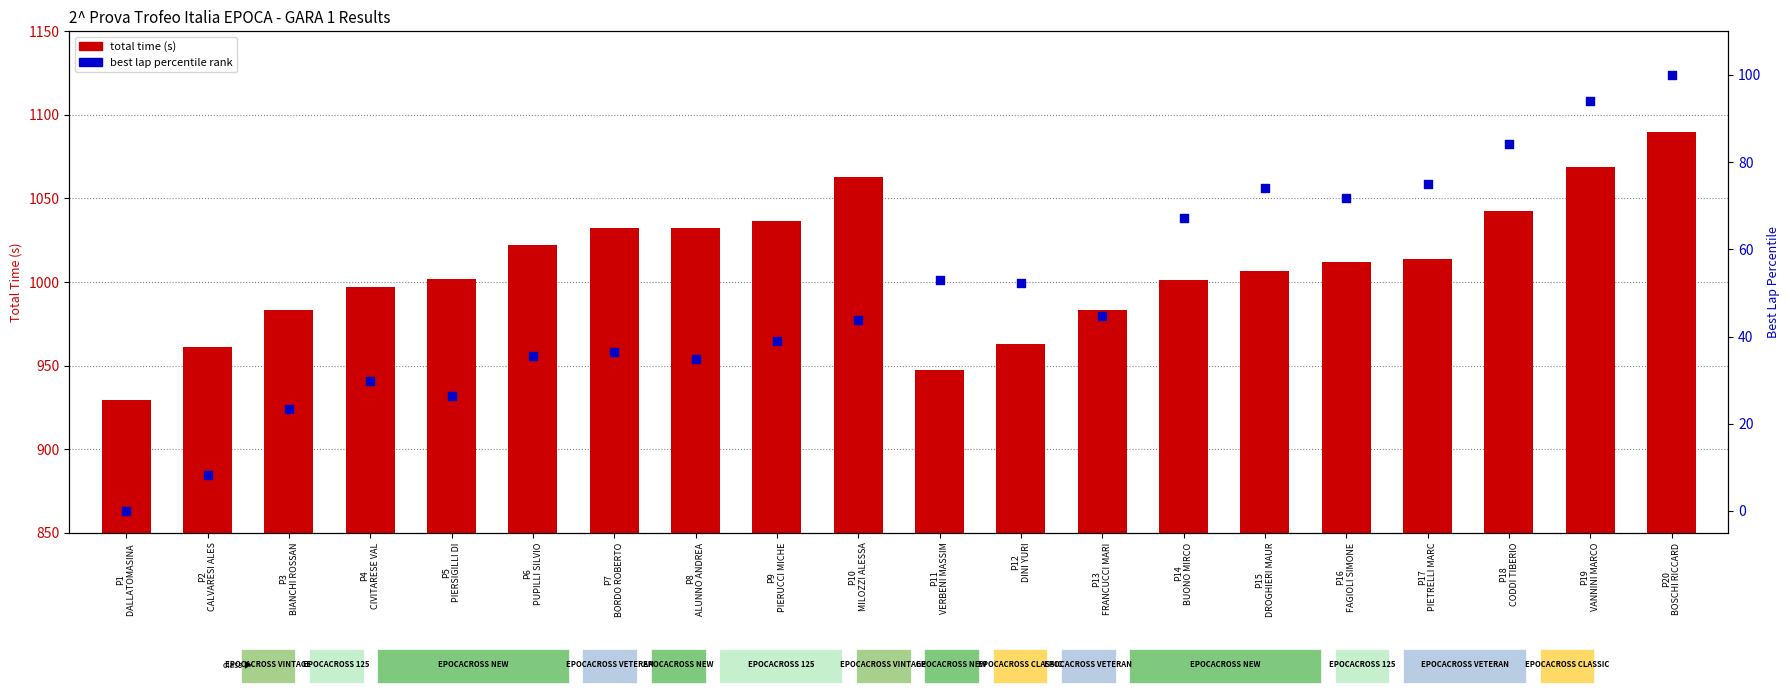

Which series reaches the minimum Y coordinate?

best lap percentile